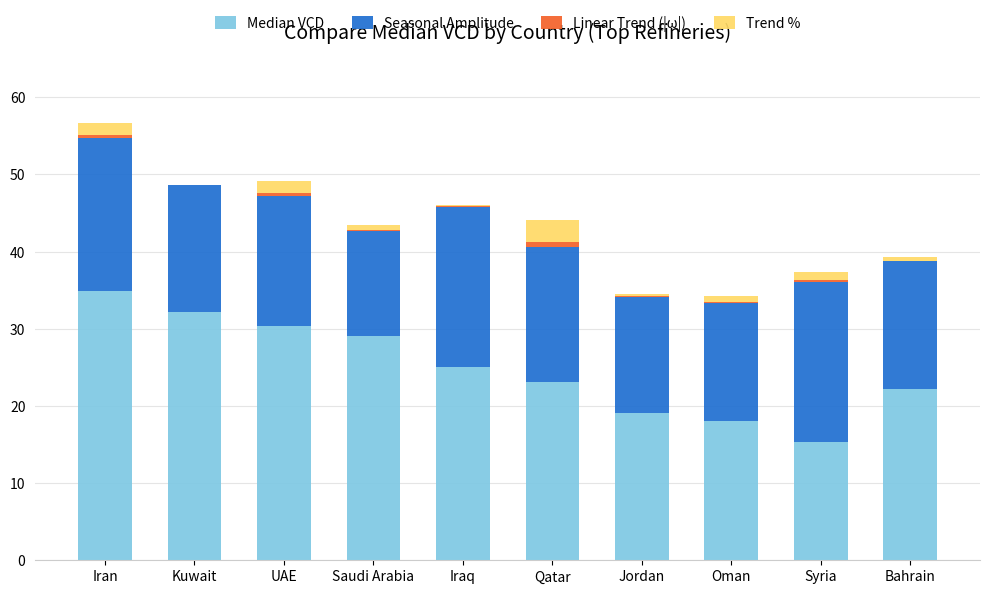

At which label does Median VCD reach its peak?

Iran